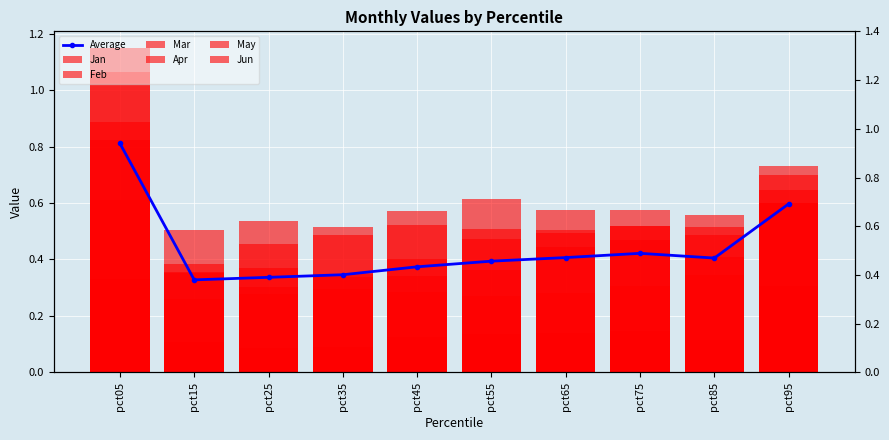

What is the total value across all series at pct25?

2.0